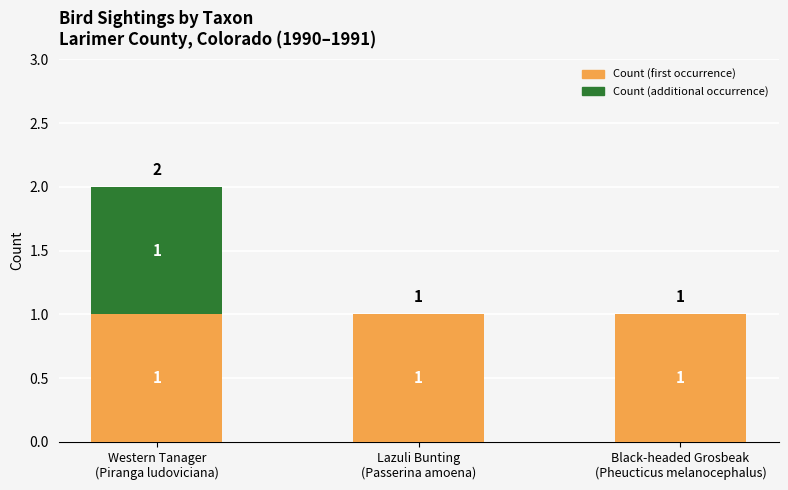

What are all the series names shown in the legend?

Count (first occurrence), Count (additional occurrence)